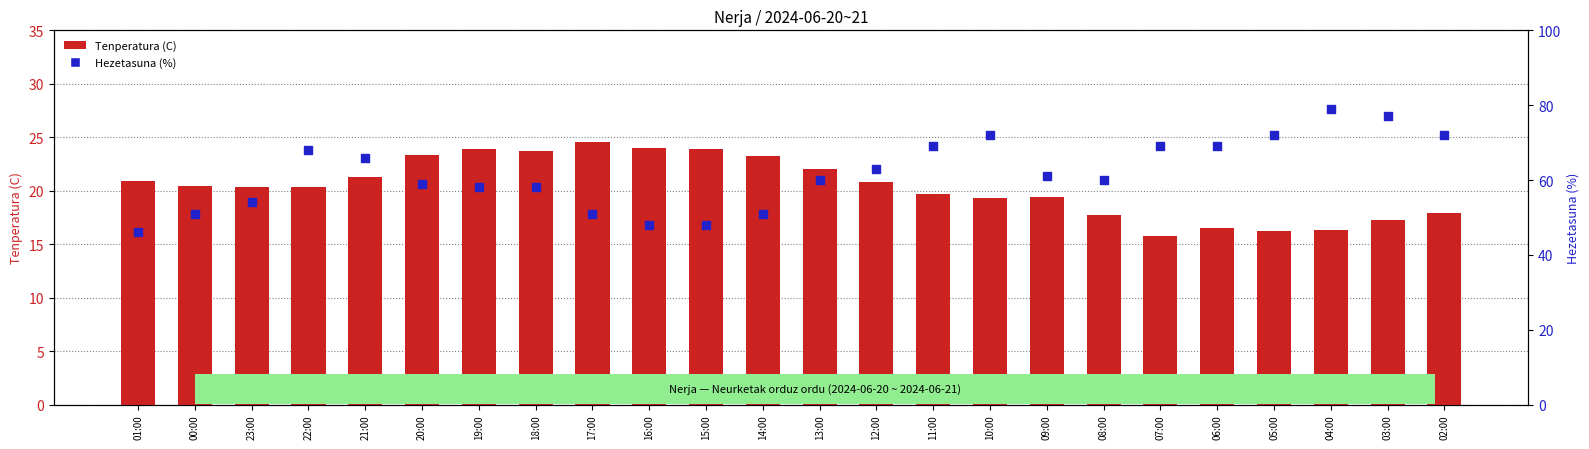

At which category is the sum across all series the highest?

04:00